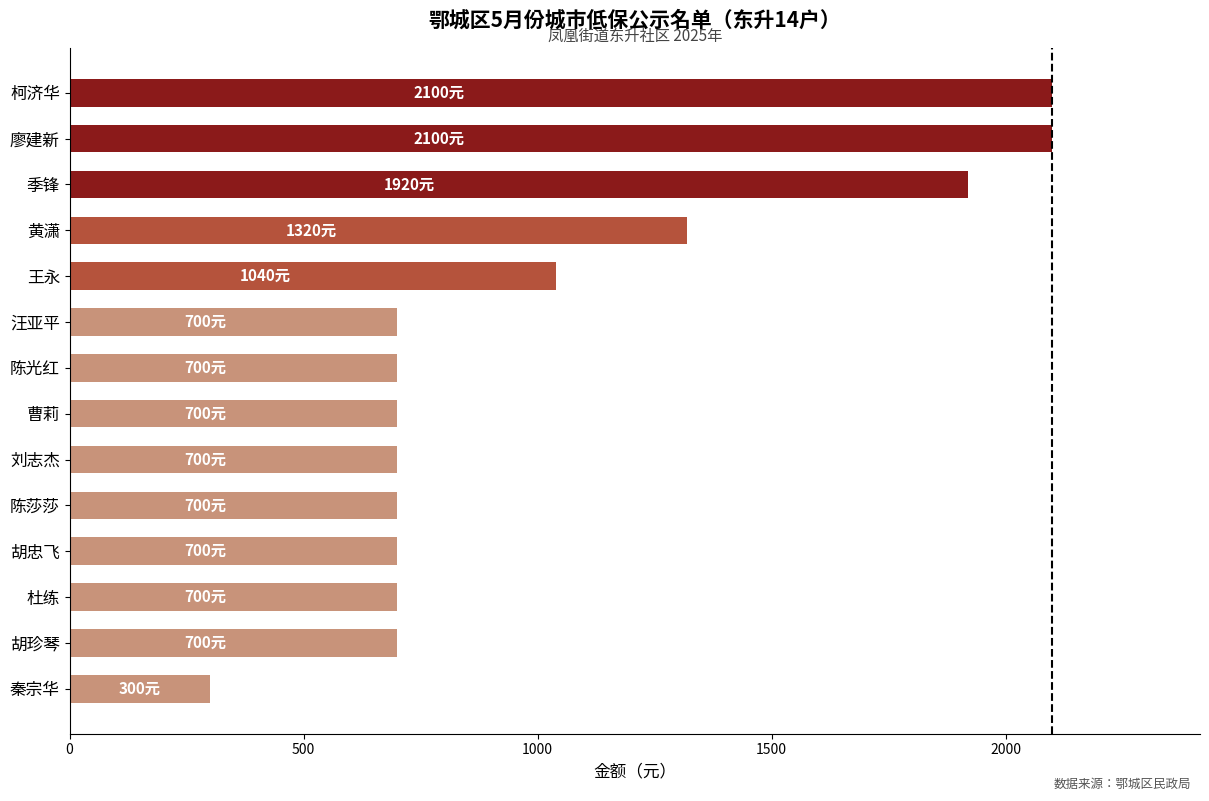

Where is the data nearest to the value 1200?

黄潇